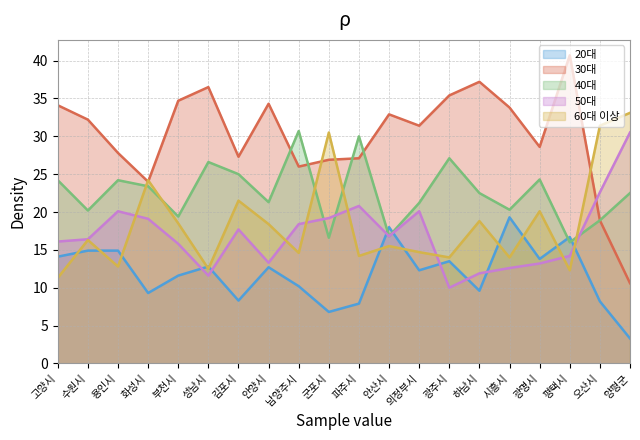

The value of 40대 at 안양시 is 21.3. True or false?

True